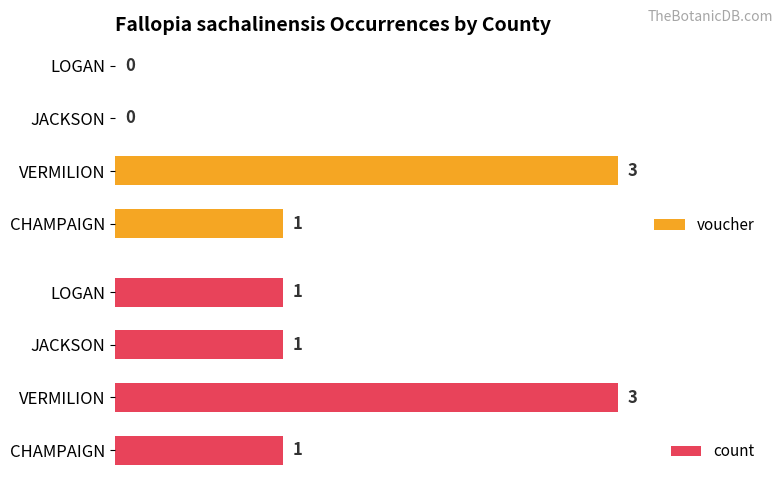

At which label is voucher closest to 1?

CHAMPAIGN